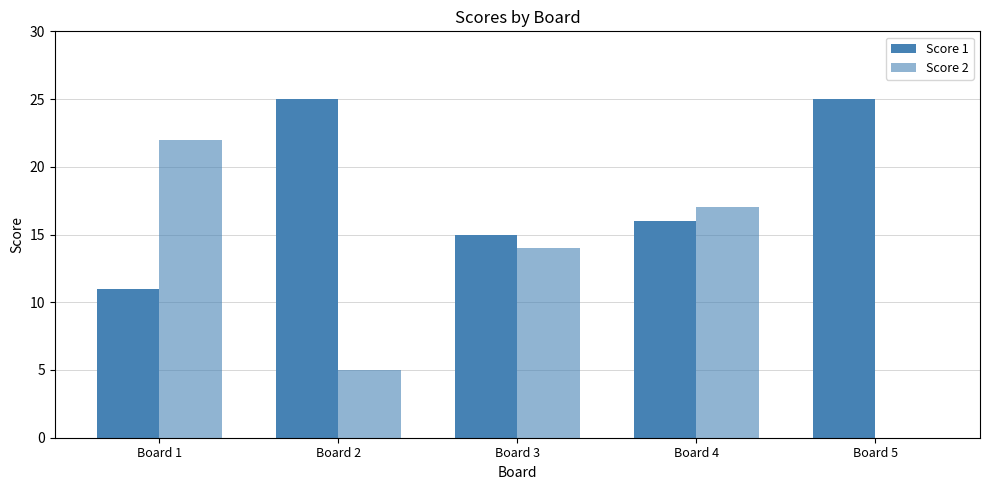

True or false: Score 2 has a value of 24 at Board 3.

False